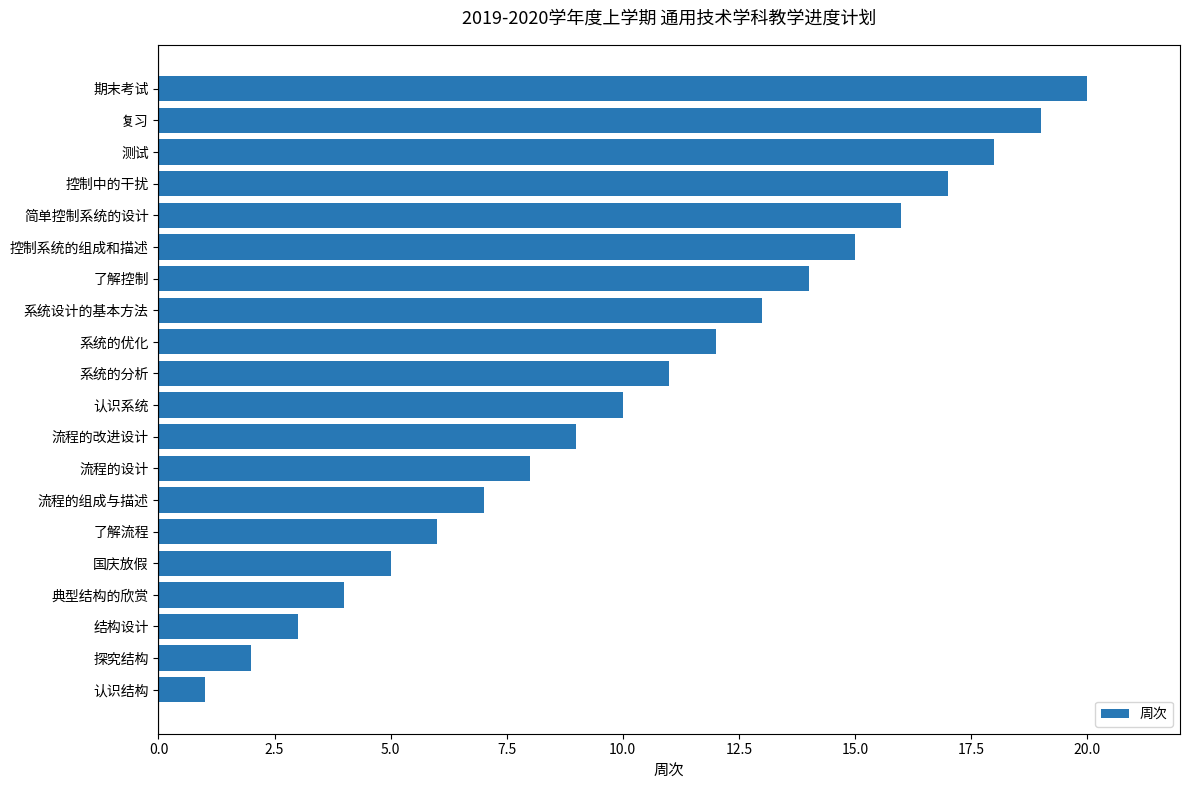

What is the change in value from 流程的改进设计 to 系统的优化?

+3